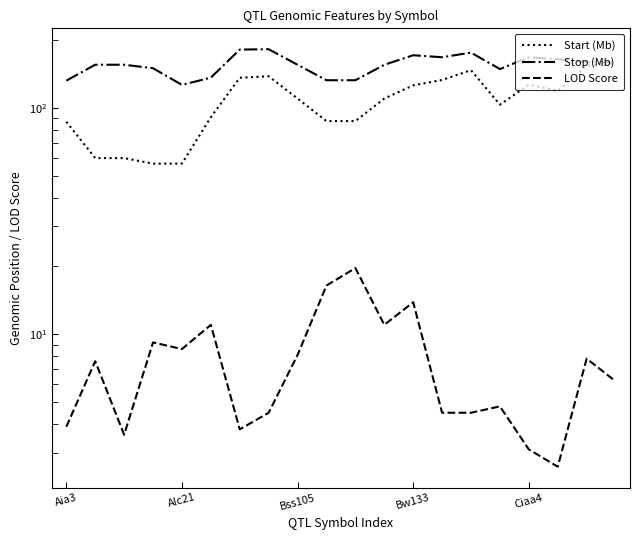

What is the minimum value for Stop (Mb)?

126.2